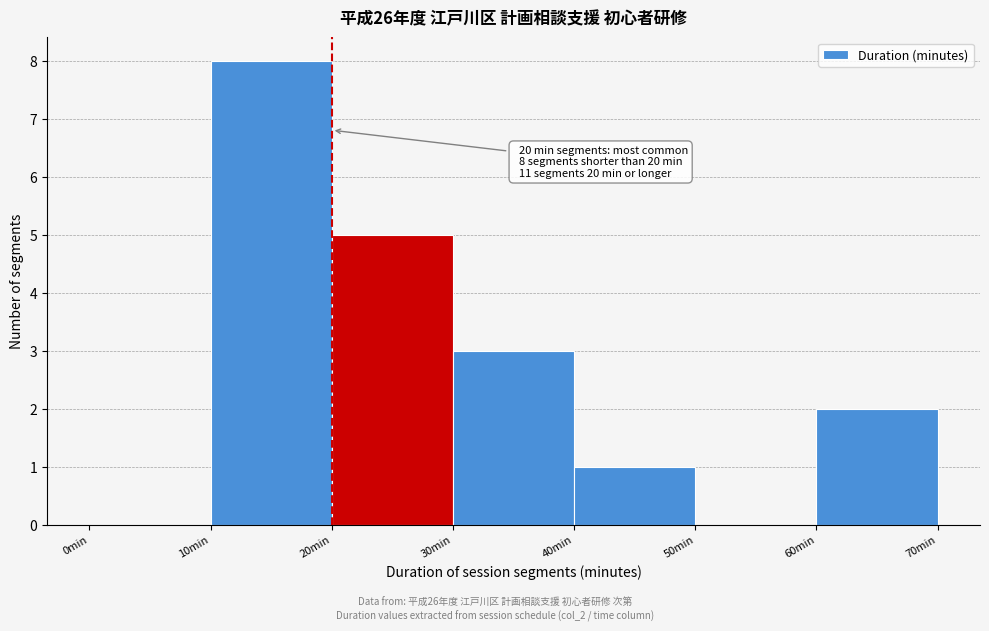

Which range on the x-axis has the tallest bar?

10 to 20